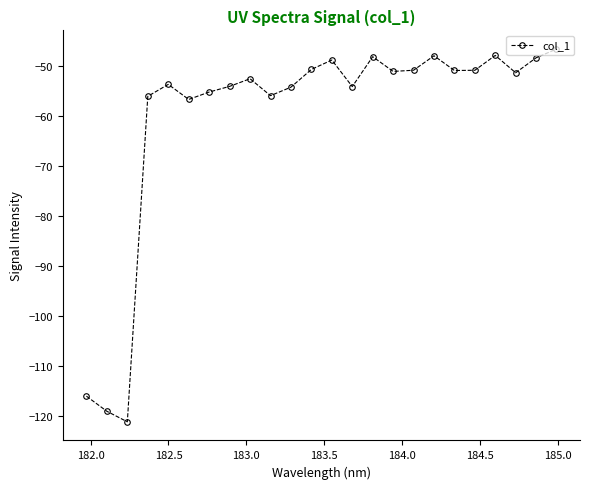

What is the value of the 16th point from the left?

-51.1